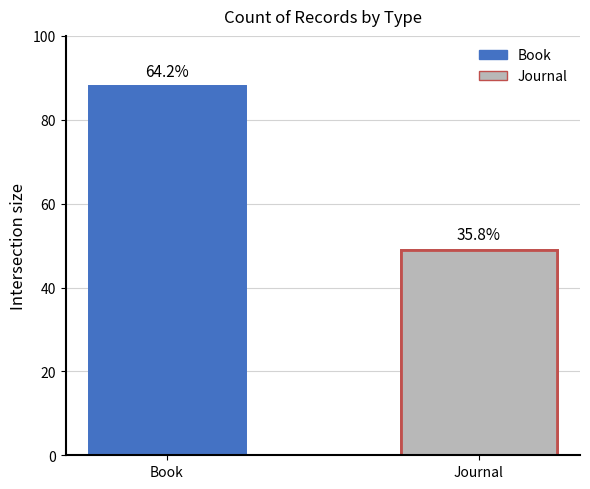

Rank the categories by value from lowest to highest.

Journal, Book